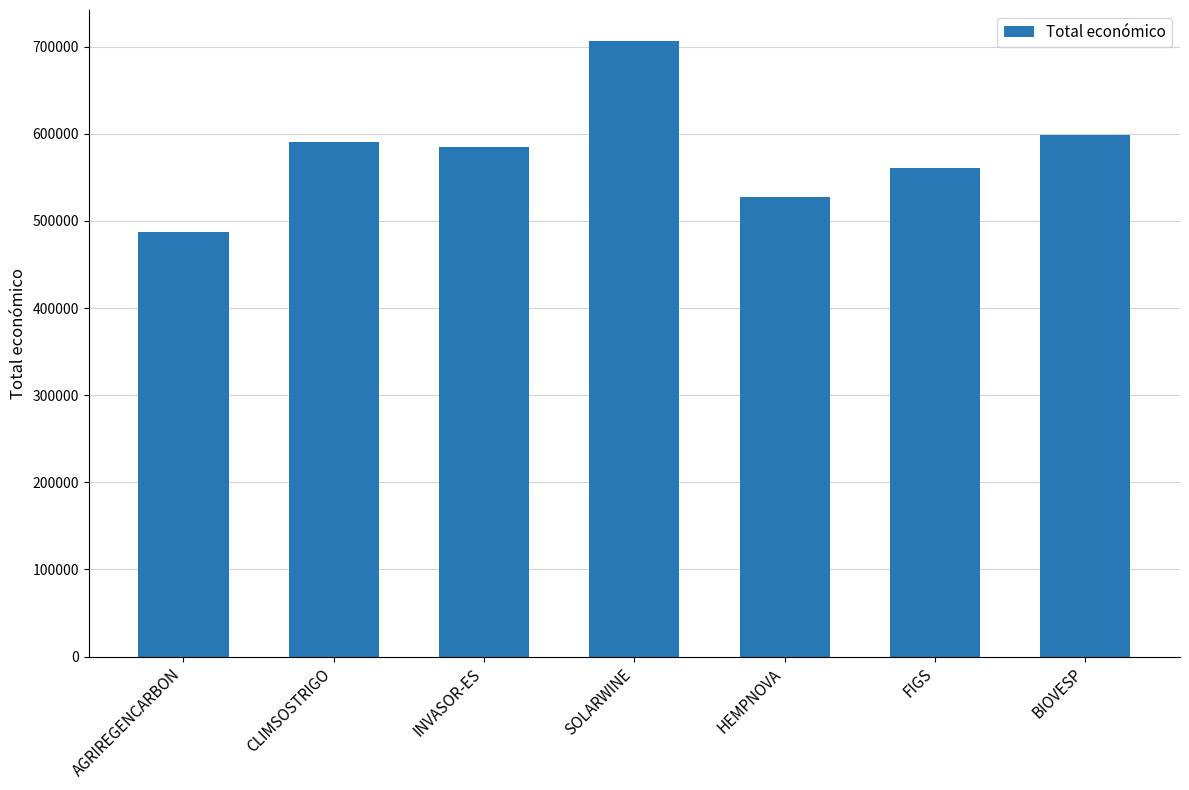

What is the maximum value shown in the chart?

706697